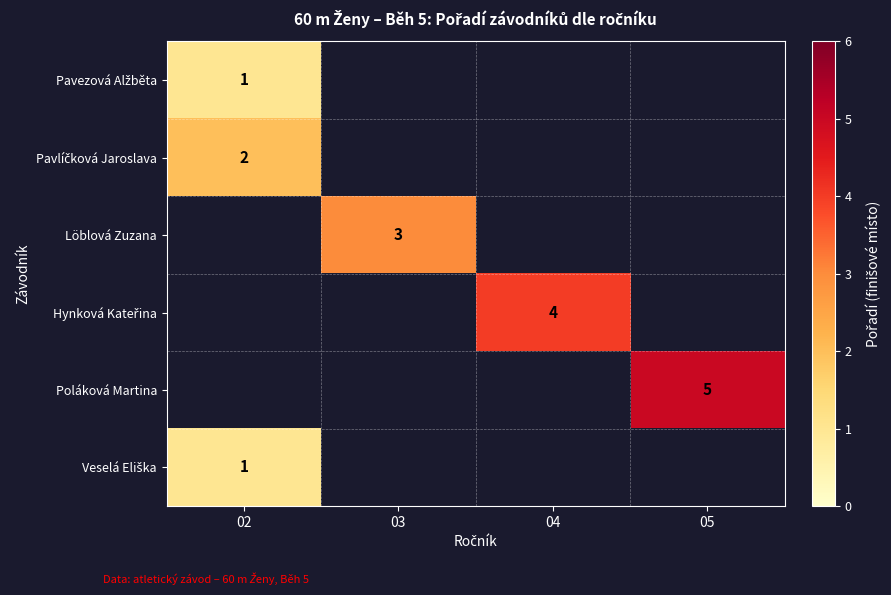

List the labels in order of Löblová Zuzana value, smallest first.

02, 03, 04, 05